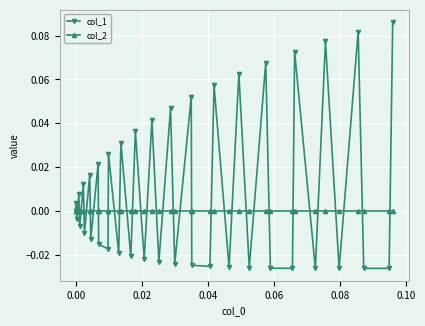

What is the sum of all col_1 values?

0.4